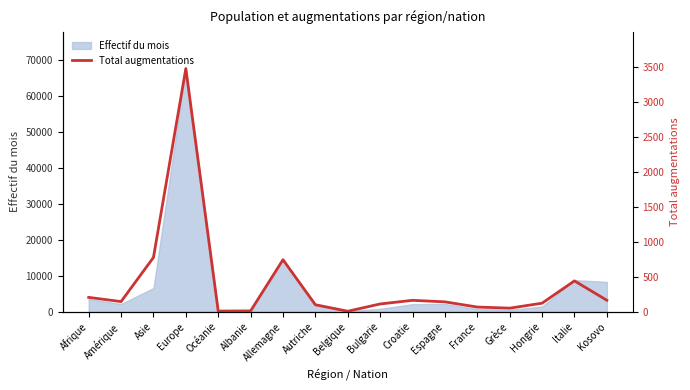

Where is the data nearest to the value 1740?

Asie